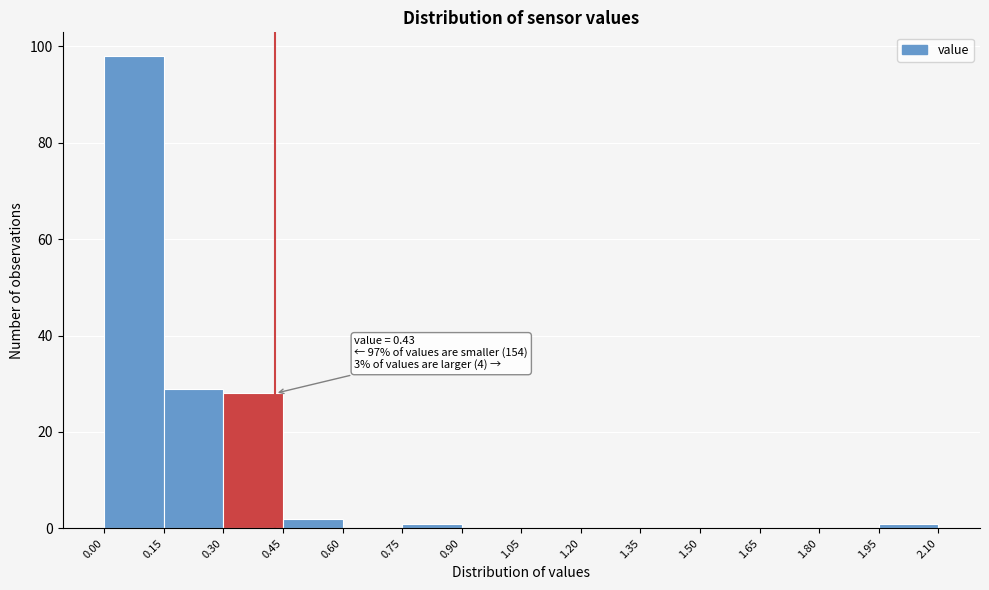

Over which range of the x-axis is the bar tallest?

0.00 to 0.15